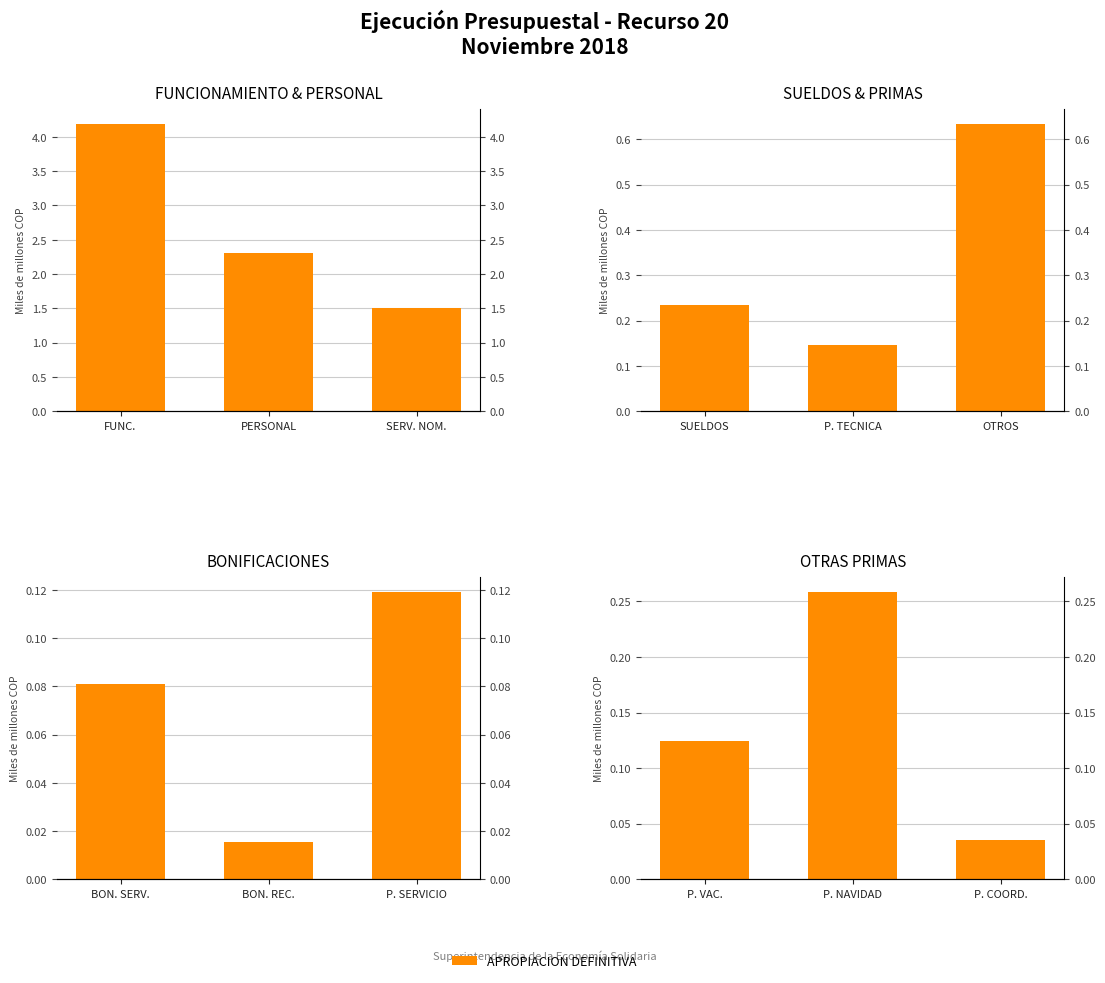

What position from the left is P. COORD.?

3